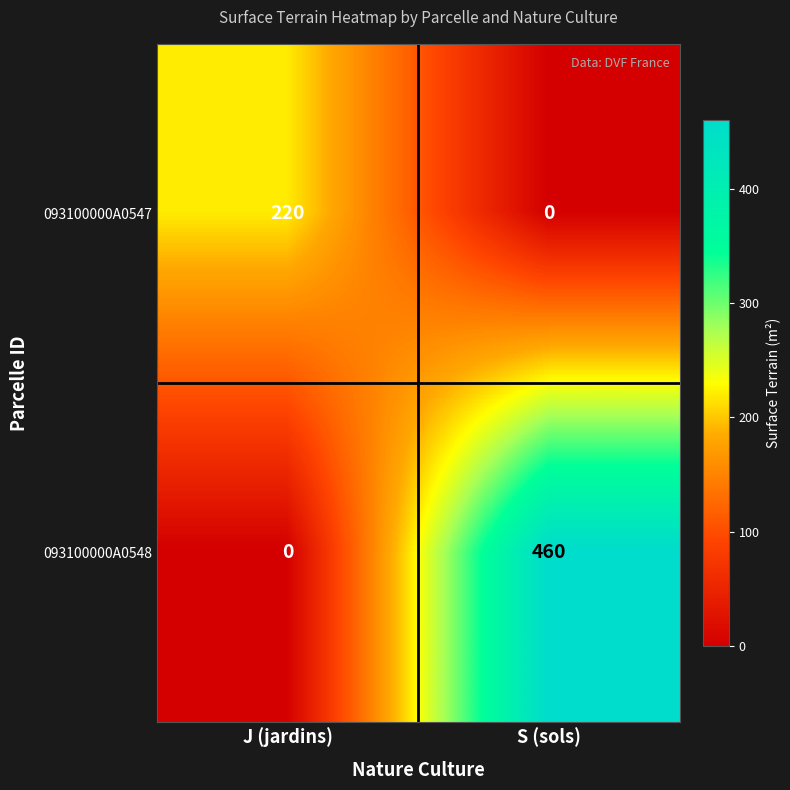

At which label does 093100000A0548 reach its minimum?

J (jardins)